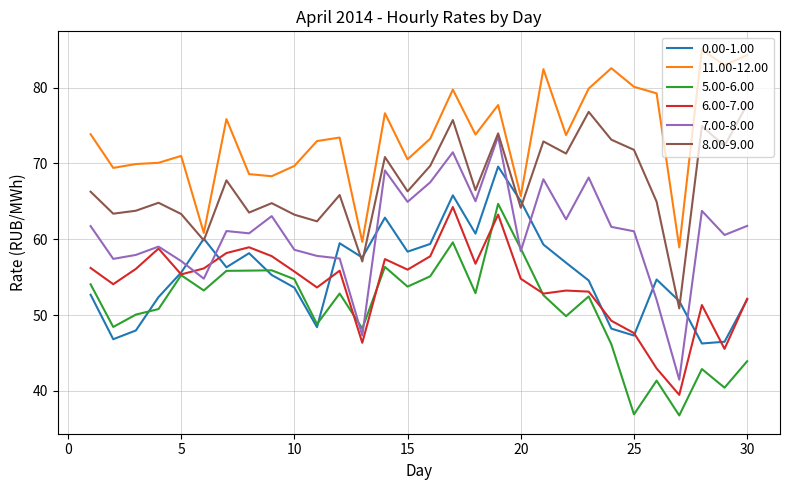

True or false: 5.00-6.00 and 11.00-12.00 intersect in this chart.

False